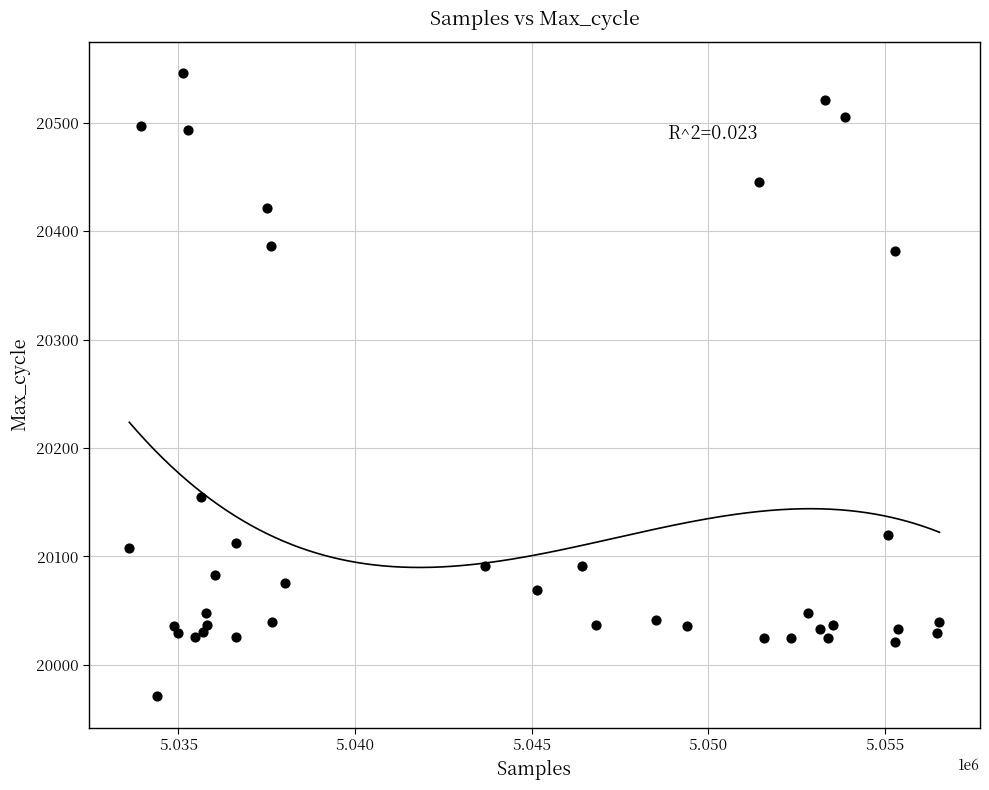

What Y value in the scatter plot is closest to 20258?

20155